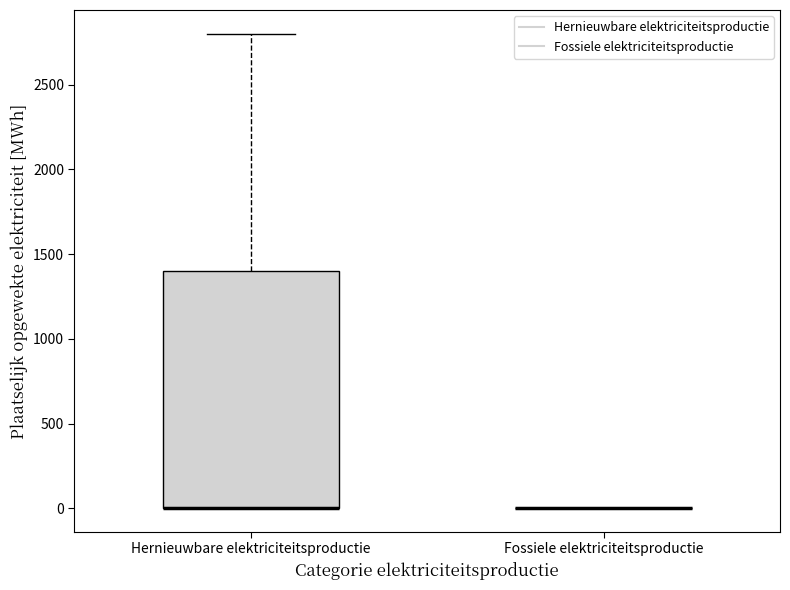

Reading left to right, read every box against the y-axis: the position of its median line, the range the box covers, and the ends of its whiskers. The values are not printed on the chart, so give them approximately, as read against the axis.

Hernieuwbare elektriciteitsproductie: median 0 (drawn on the box's lower edge), box 0 to 1400, whiskers 0 to 2800
Fossiele elektriciteitsproductie: box collapsed to a line at 0, whiskers 0 to 0